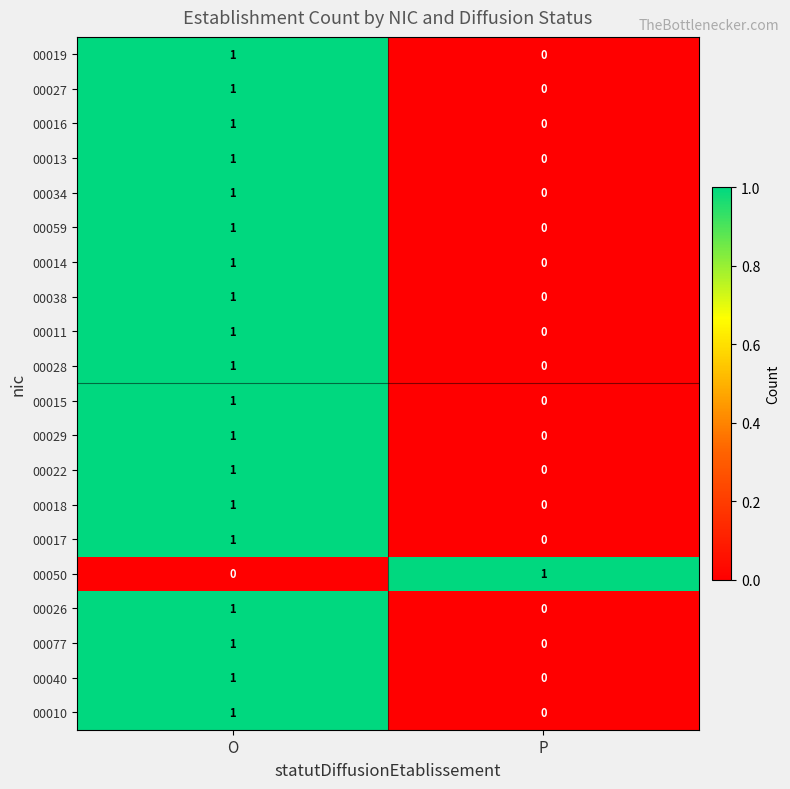

True or false: 00077 has a value of 0 at P.

True